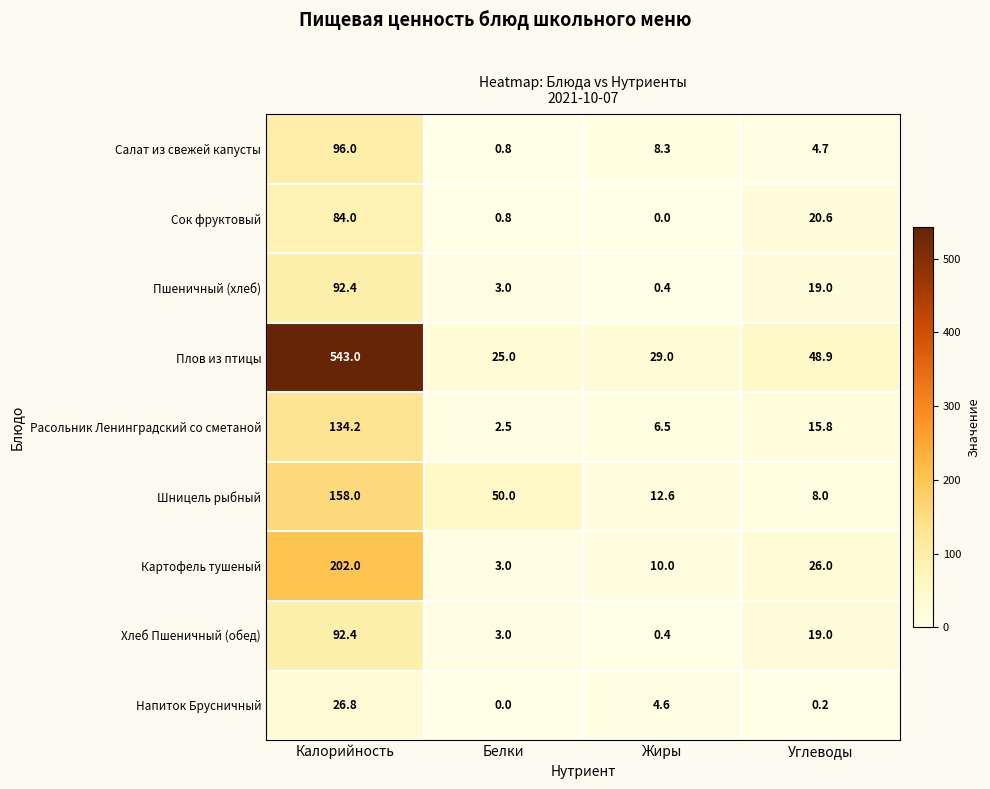

List the labels in order of Шницель рыбный value, smallest first.

Углеводы, Жиры, Белки, Калорийность